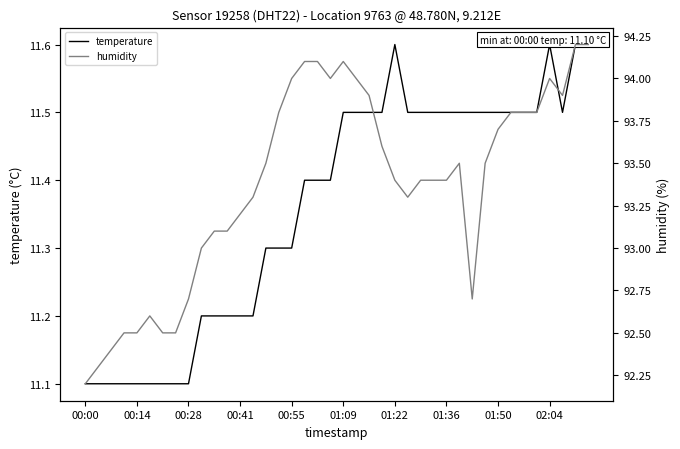

True or false: temperature and humidity cross at least once.

False